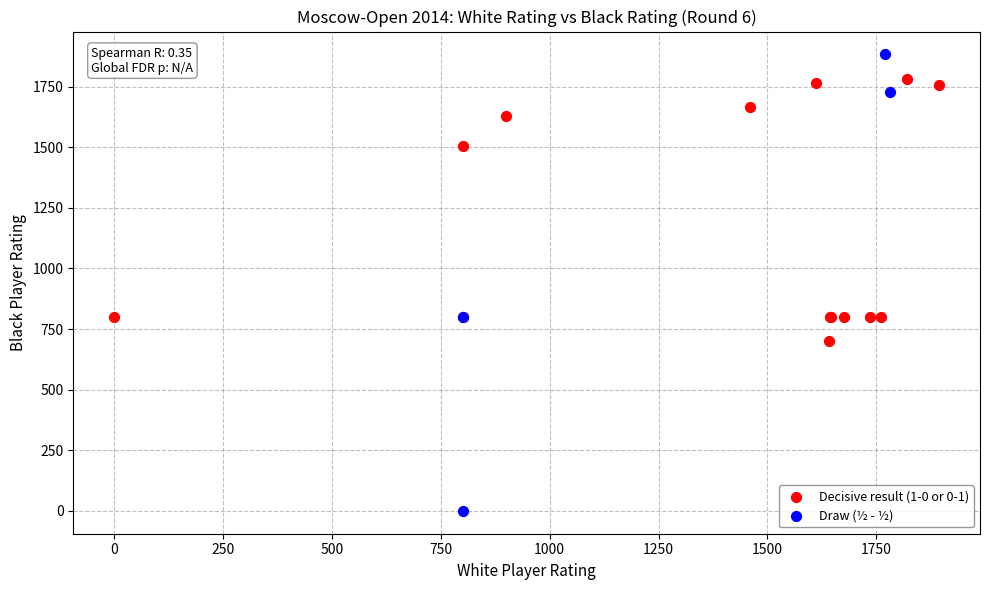

Which series has the widest spread of Y values?

Draw (½ - ½)